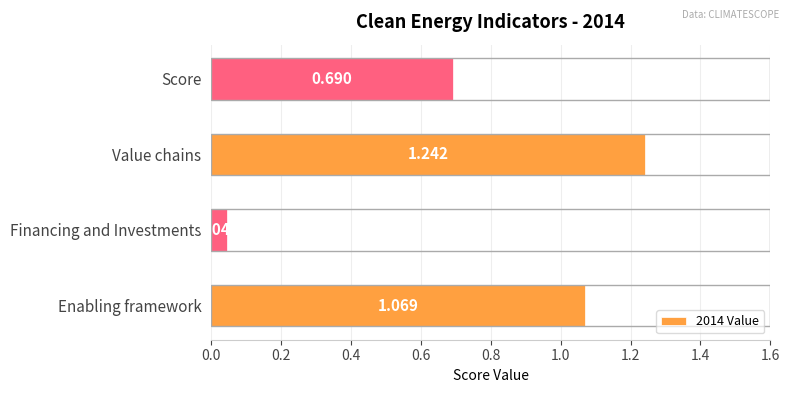

At which category does the chart reach its peak across all series?

Value chains